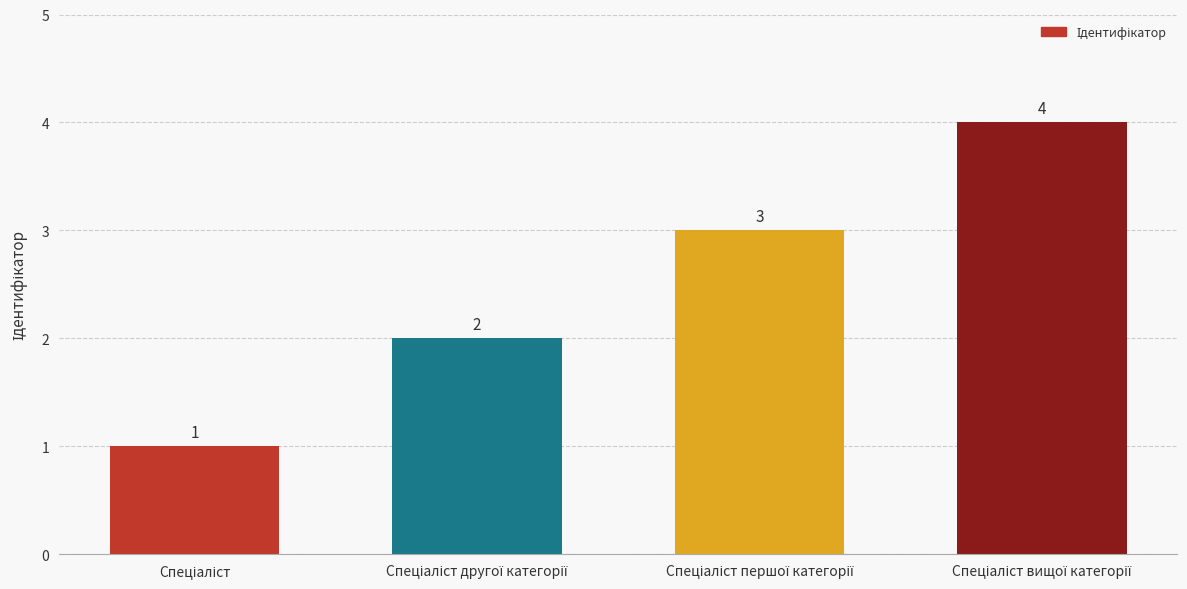

How many categories are shown in the chart?

4